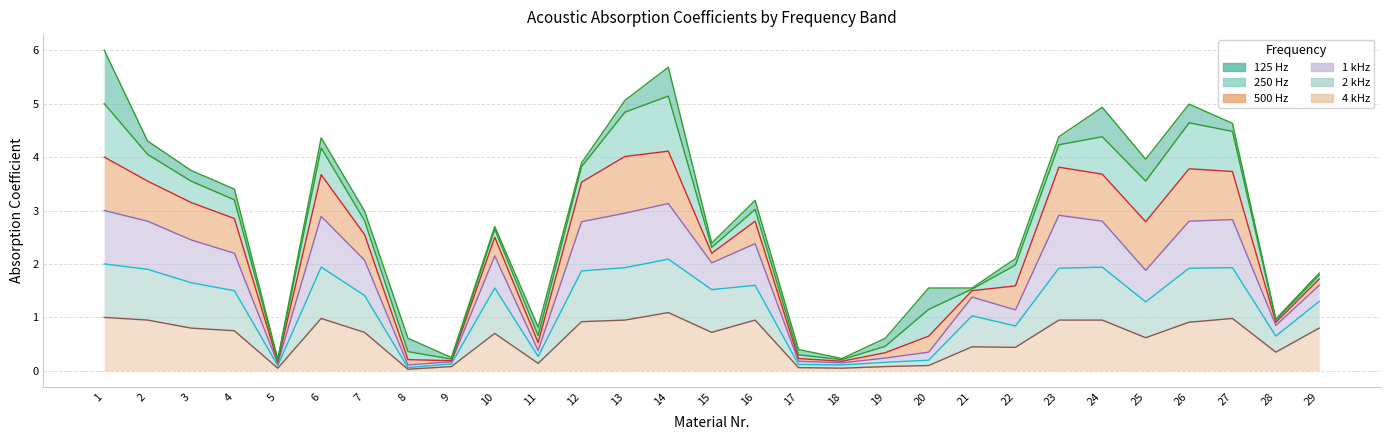

Rank the categories by 1 kHz value from lowest to highest.

5, 18, 9, 8, 17, 19, 11, 20, 28, 21, 22, 29, 15, 10, 7, 25, 16, 4, 3, 12, 2, 6, 24, 27, 26, 23, 1, 13, 14